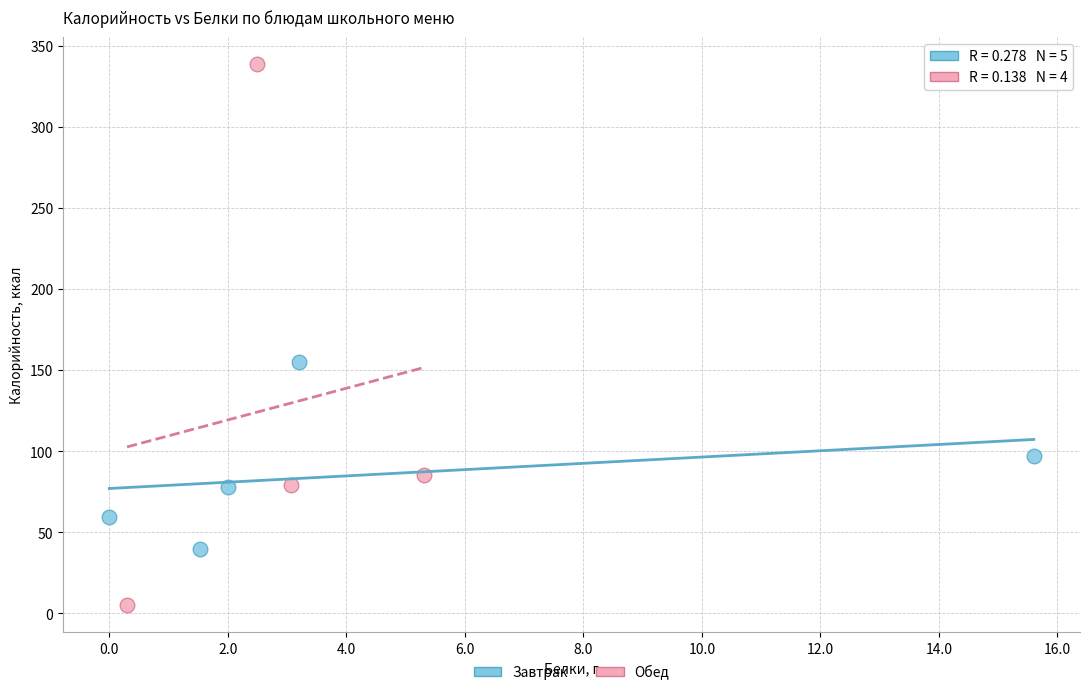

Which series has the largest Y range (max minus min)?

Обед